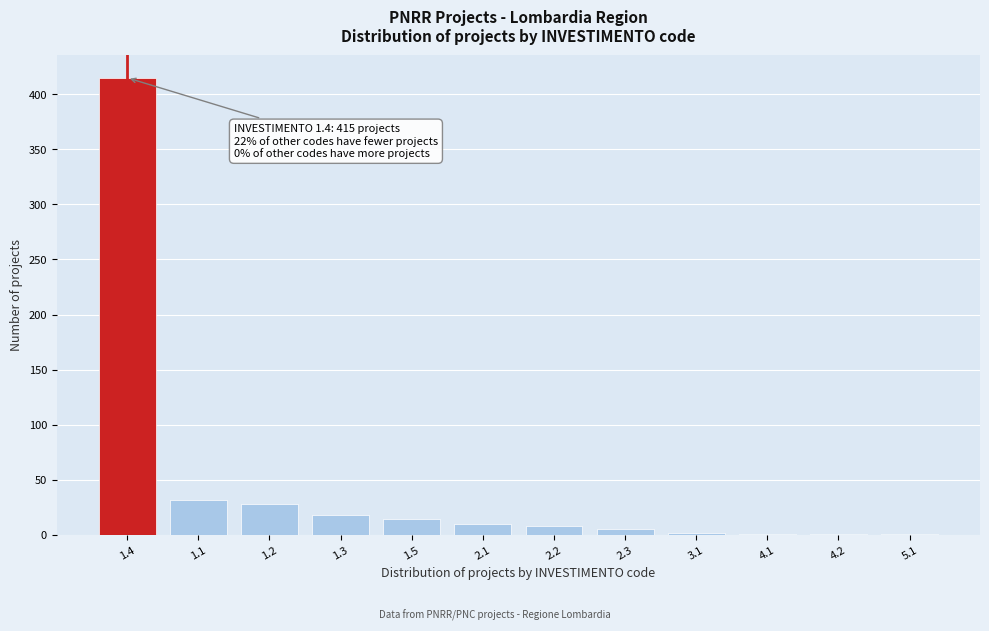

The value at 1.2 is 50. True or false?

False